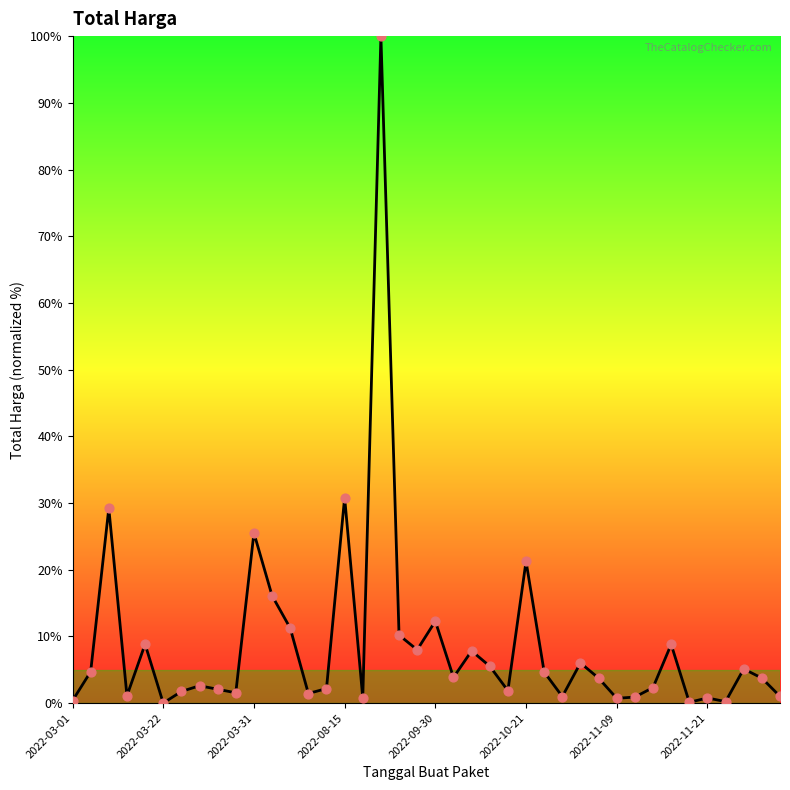

What is the difference between the maximum and minimum values?

100.0